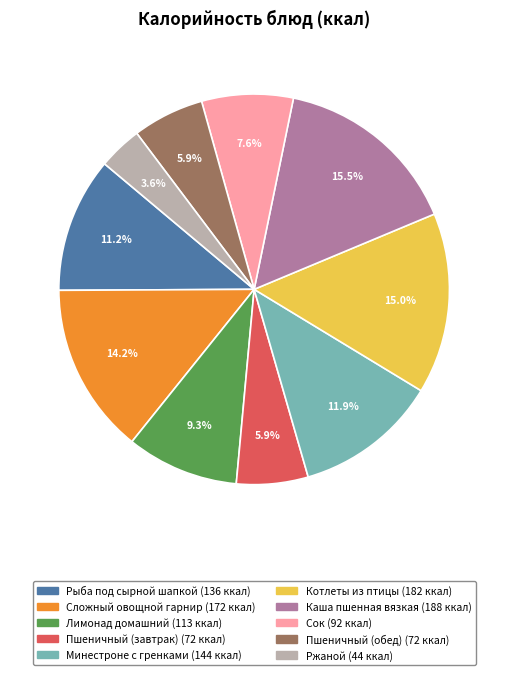

Combined, what portion of the pie is Рыба под сырной шапкой and Пшеничный (завтрак)?

17.1%